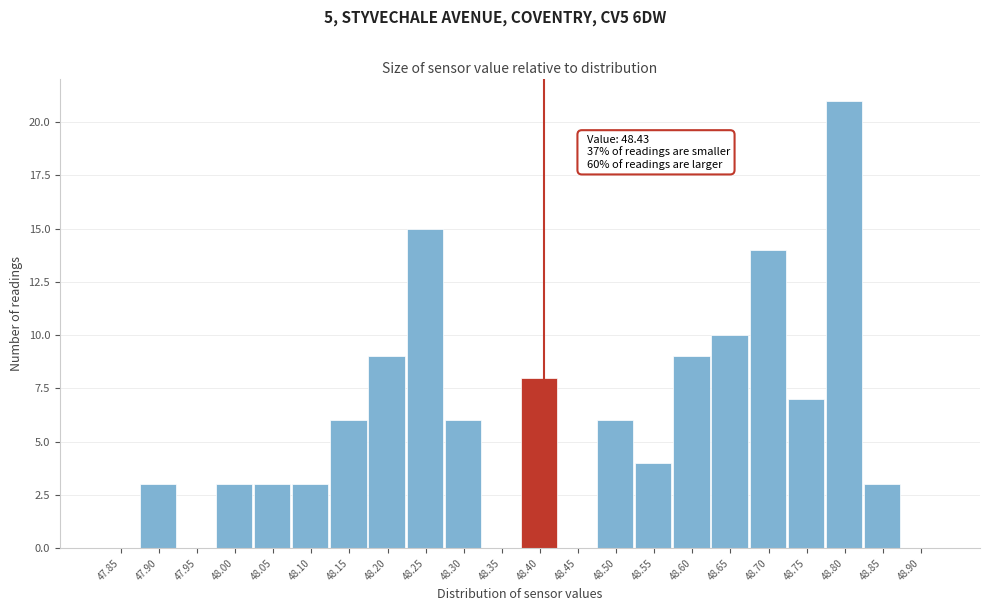

Reading left to right, list all the values displayed in this chart.

47.85=0	47.90=3	47.95=0	48.00=3	48.05=3	48.10=3	48.15=6	48.20=9	48.25=15	48.30=6	48.35=0	48.40=8	48.45=0	48.50=6	48.55=4	48.60=9	48.65=10	48.70=14	48.75=7	48.80=21	48.85=3	48.90=0